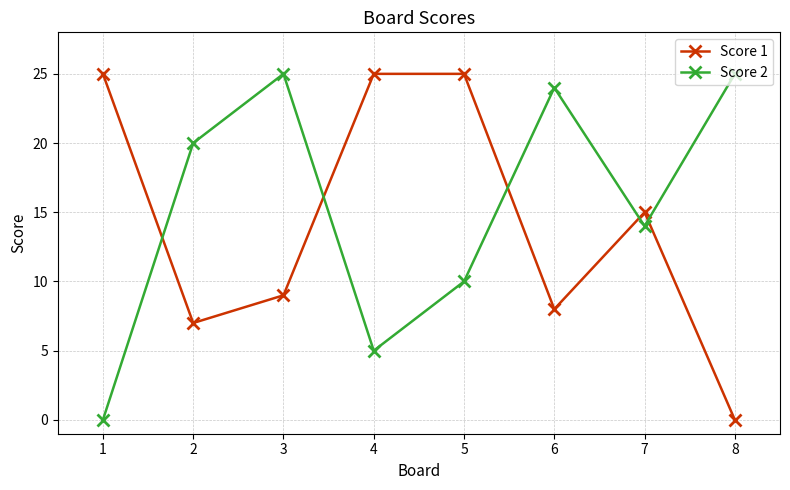

Does the chart have visible grid lines?

Yes